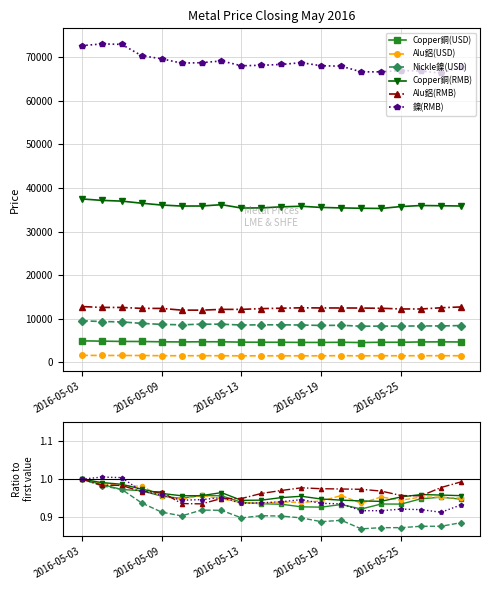

The Alu鋁(RMB) series shows 0.7 at 11. True or false?

False